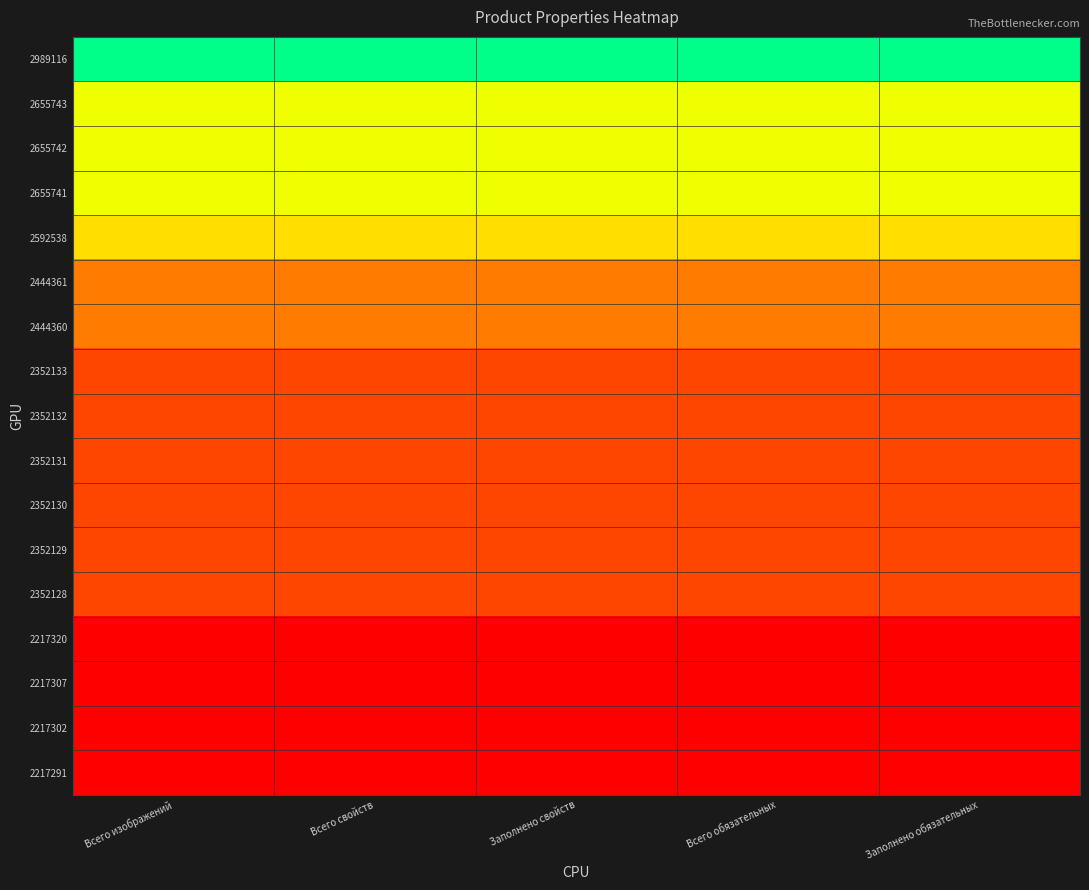

Between Всего изображений and Заполнено свойств, which is larger?

Всего изображений